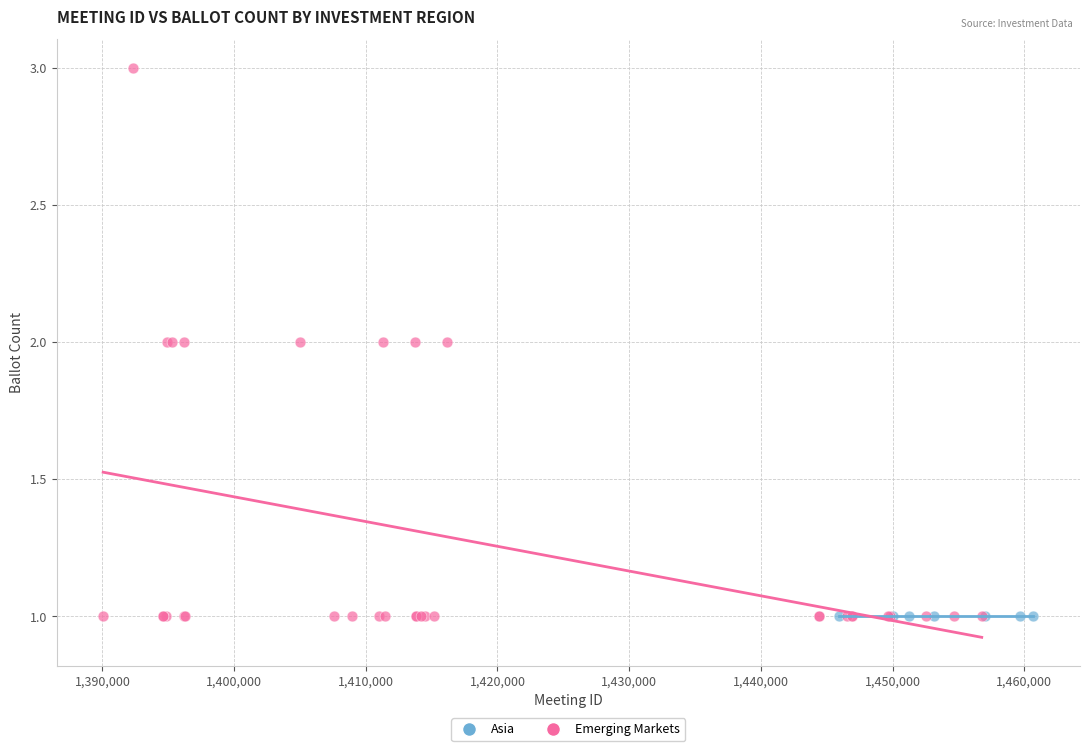

Which series reaches the maximum Y coordinate?

Emerging Markets